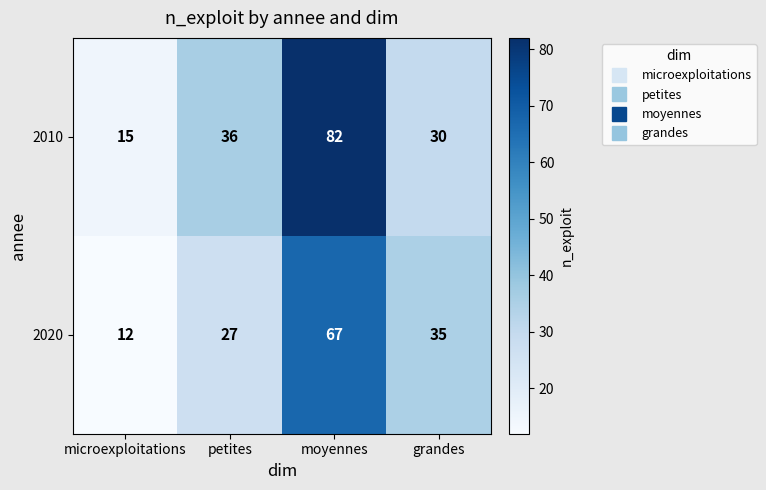

Between microexploitations and moyennes, which series saw the biggest shift?

2010